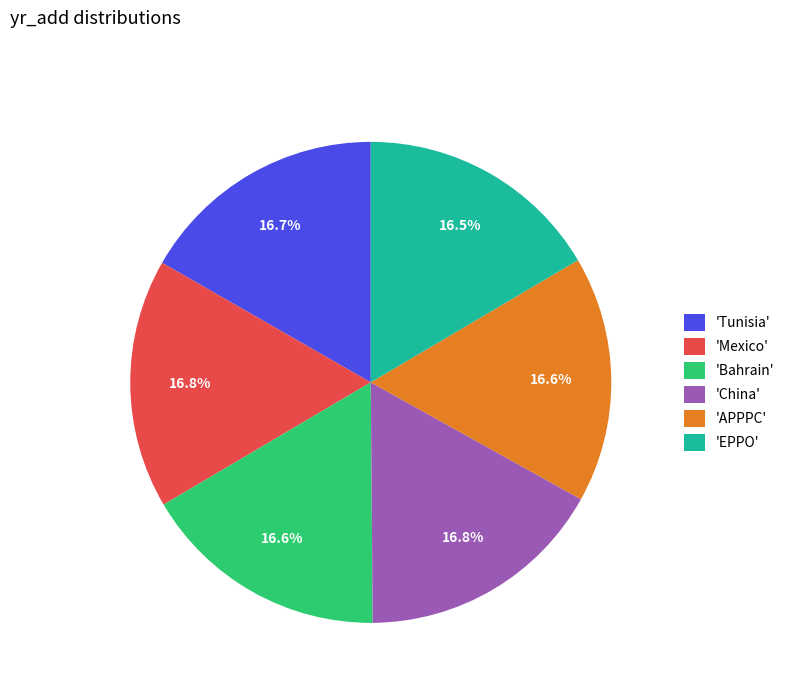

How many segments does this pie chart have?

6